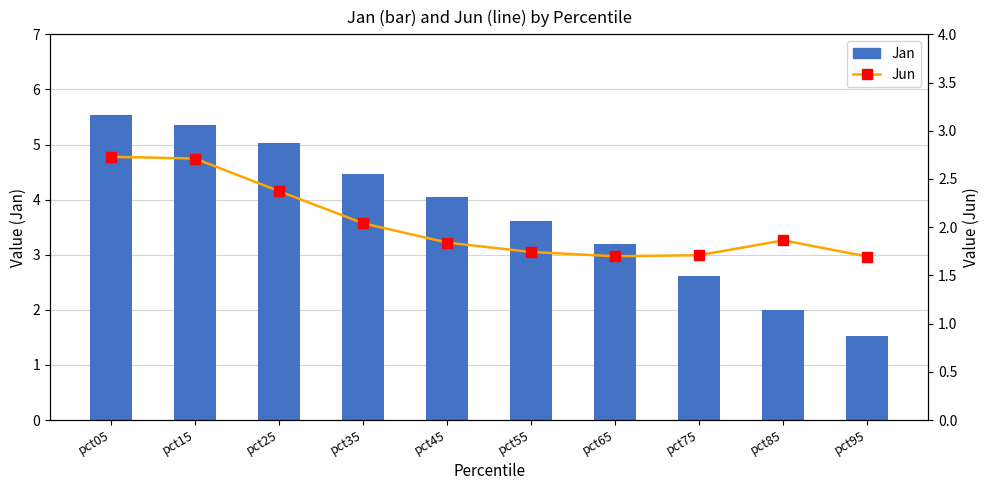

True or false: Jan has a value of 3.2 at pct85.

False